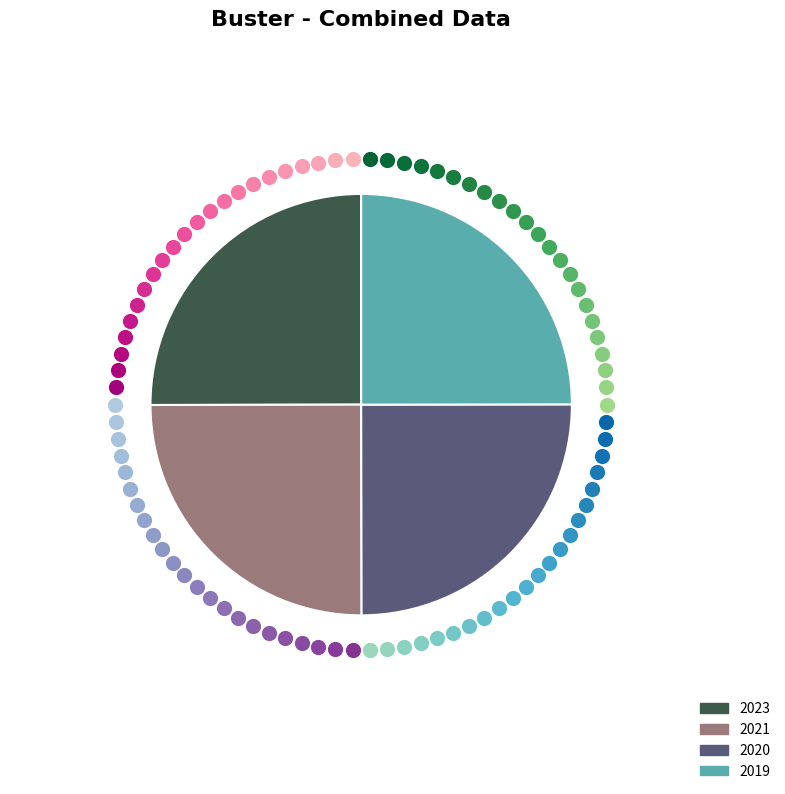

What percentage is the 2021 slice, to the nearest percent?

25%